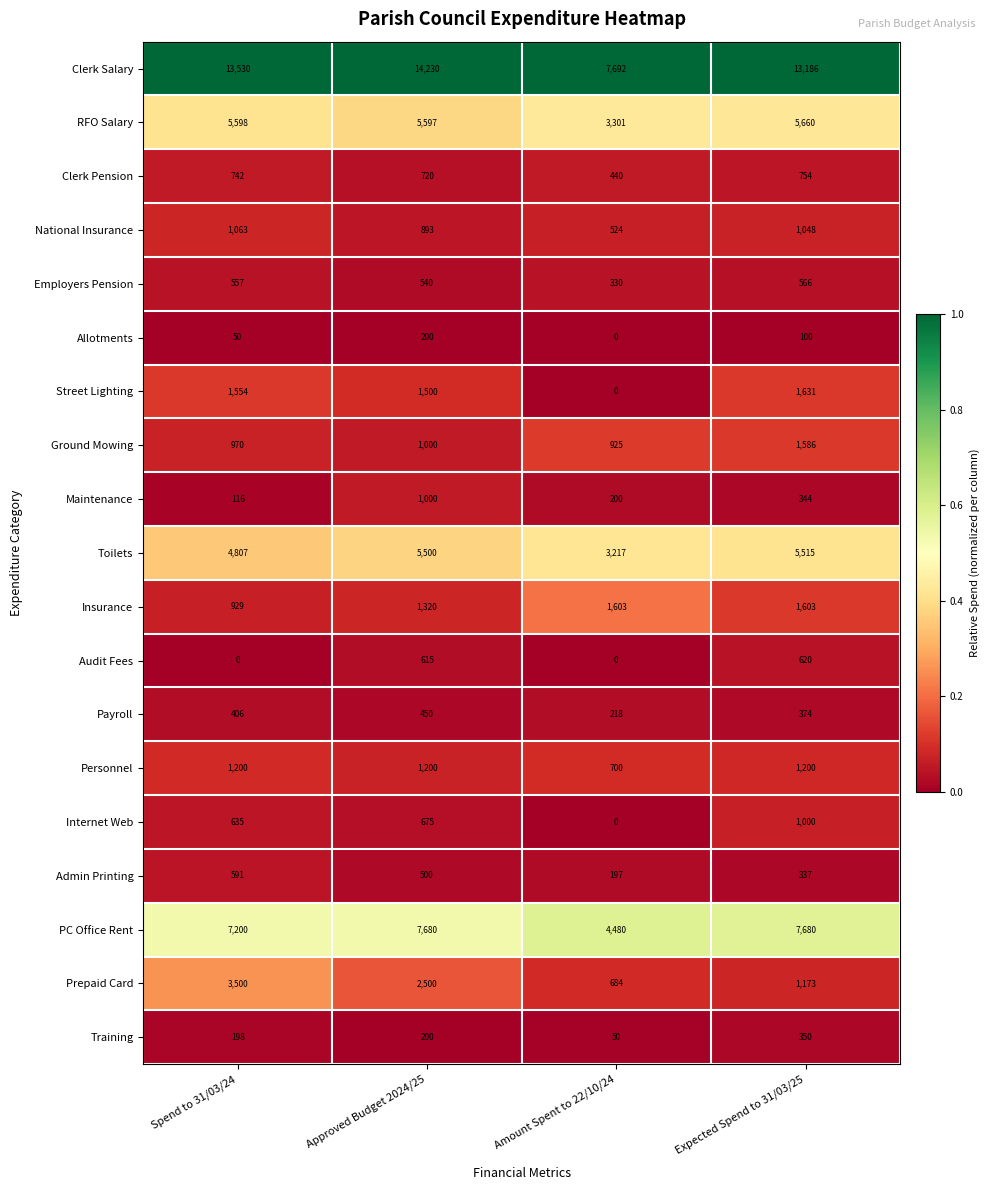

What is the difference between the highest and lowest values at Expected Spend to 31/03/25?

13086